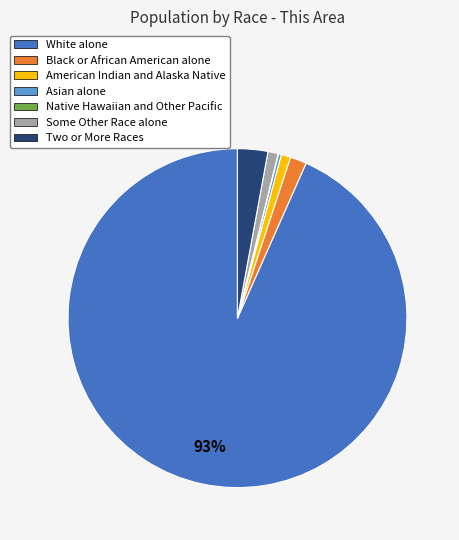

Is the sum of White alone and Black or African American alone greater than half?

Yes